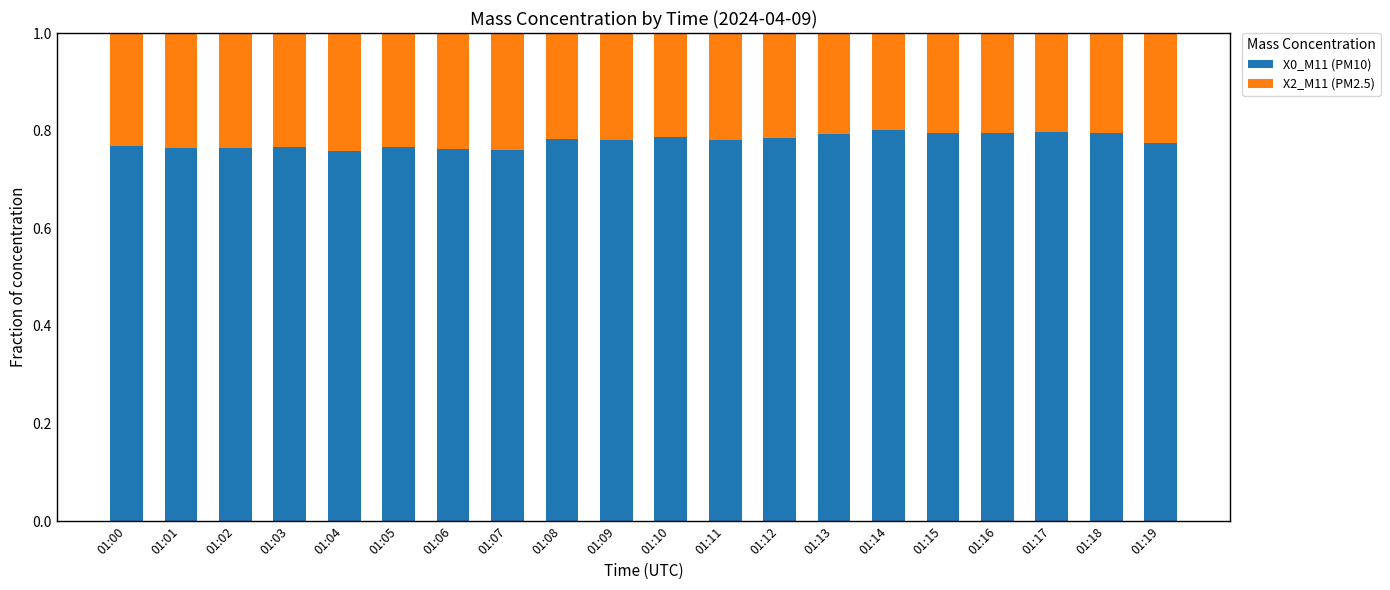

What is the sum of the X0_M11 (PM10) values at 01:07 and 01:06?

1.5